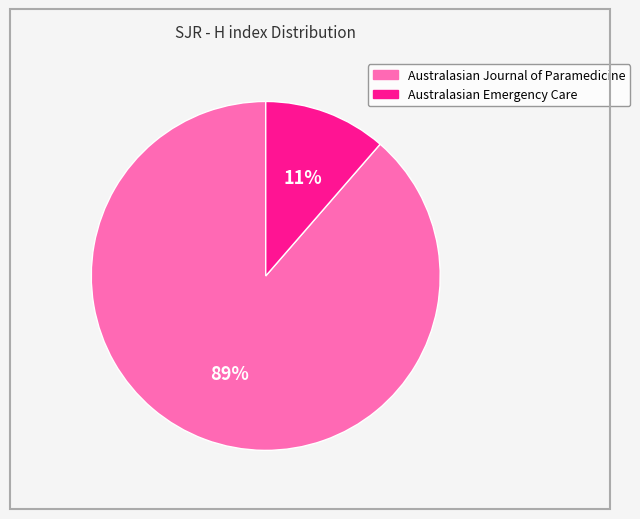

True or false: Australasian Journal of Paramedicine accounts for 89% of the total.

True